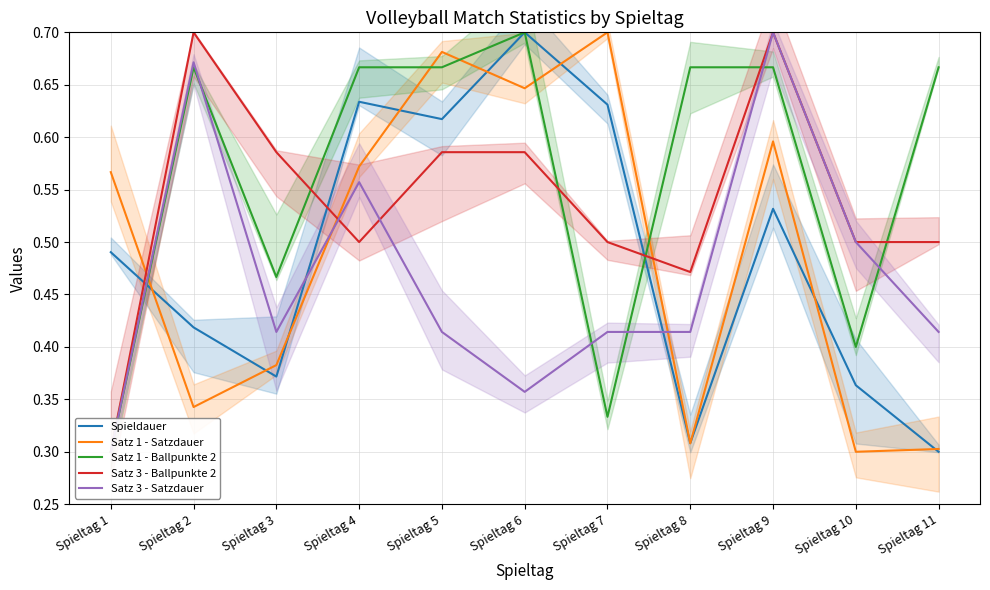

The Satz 3 - Satzdauer series shows 0.4 at Spieltag 6. True or false?

True